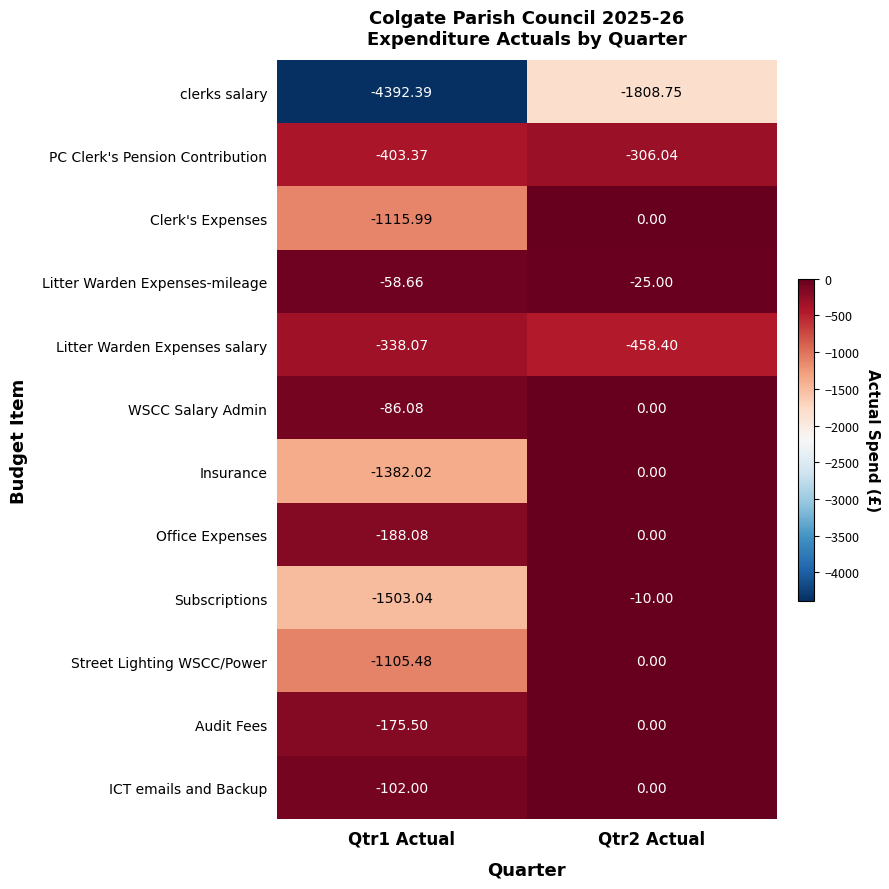

Which series has the largest total across all categories?

Litter Warden Expenses-mileage